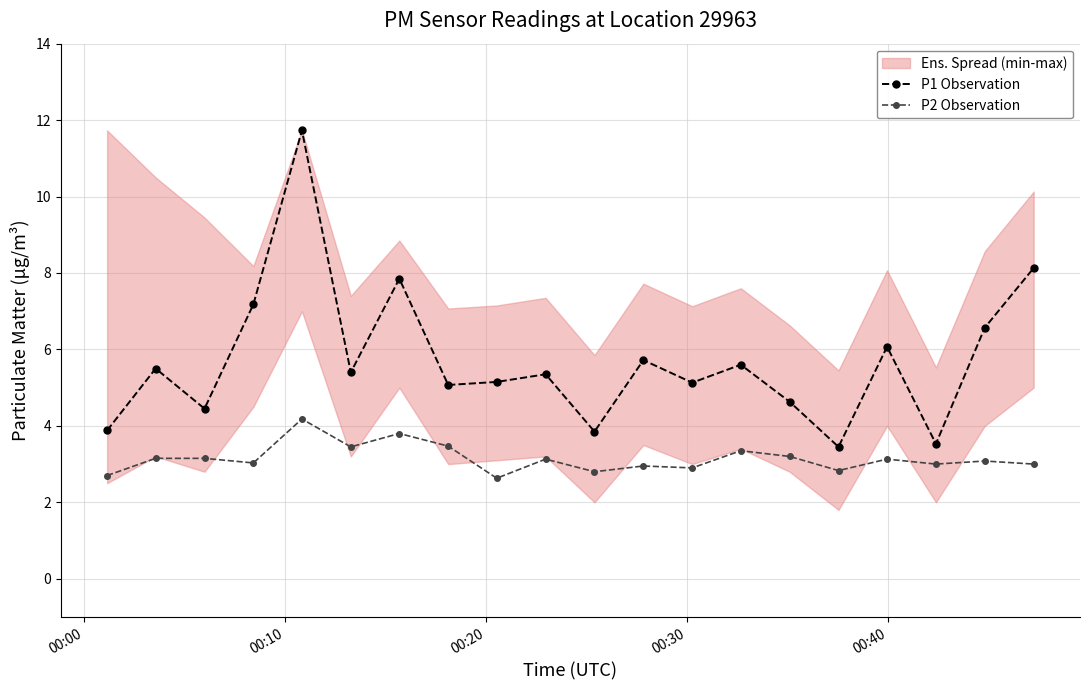

In P1 Observation, how many points are higher than both neighbors (excluding endpoints)?

7